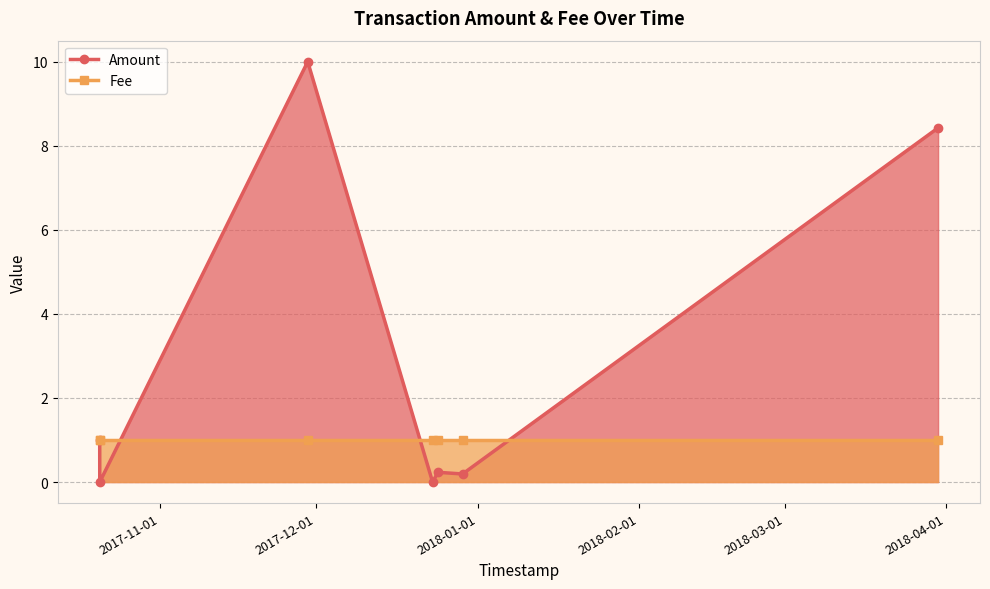

Reading right to left, transcribe all the data shown in this chart.

Amount: 8.4	0.2	0.2	0.0	10.0	0.0	1.0
Fee: 1.0	1.0	1.0	1.0	1.0	1.0	1.0